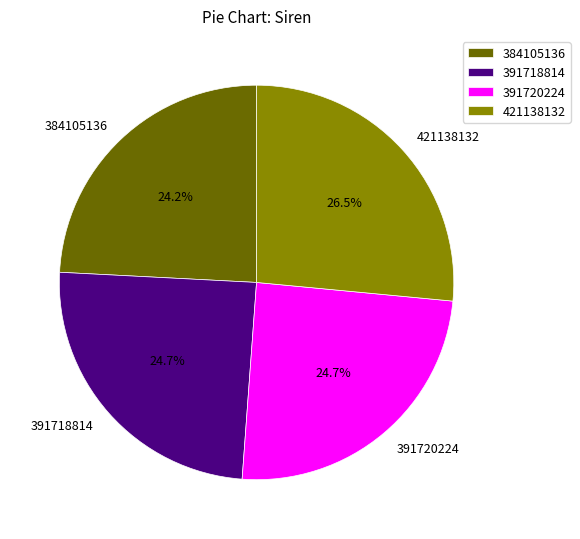

How much of the chart is everything except 391720224?

75.3%